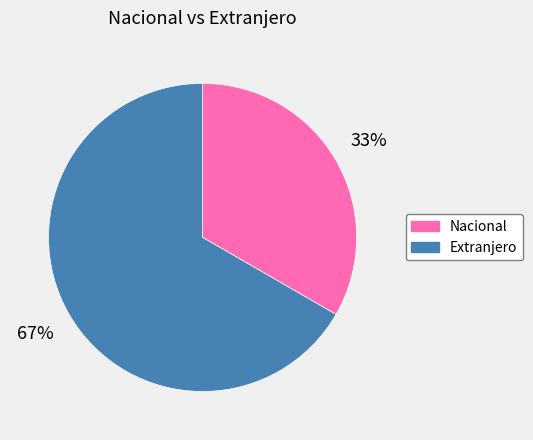

The Nacional slice represents 42% of the pie. True or false?

False